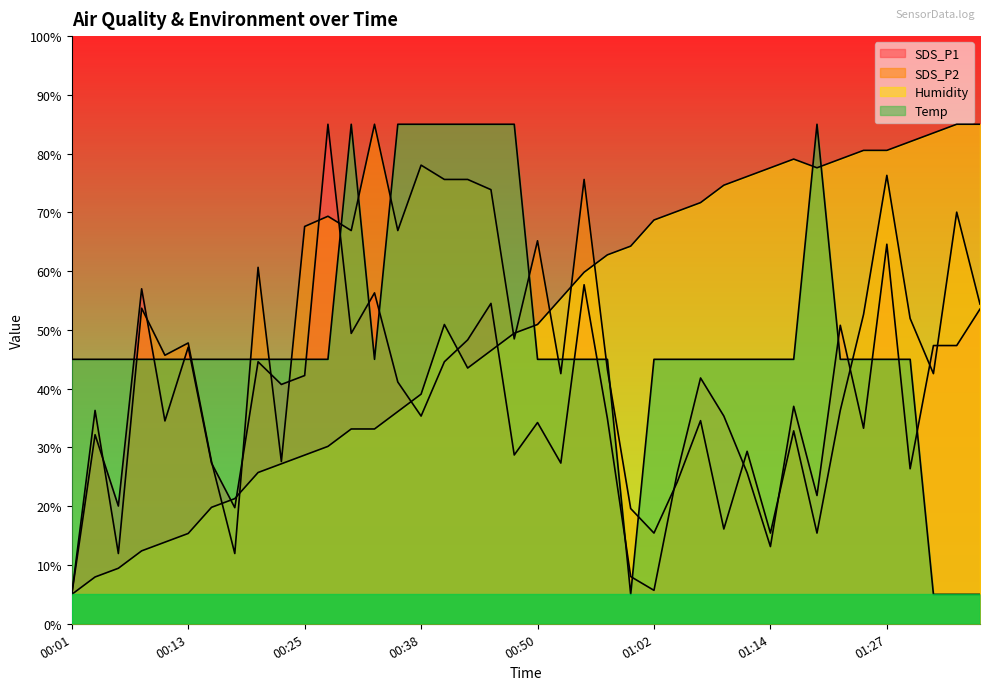

What is the total value across all series at 01:12?

176.1